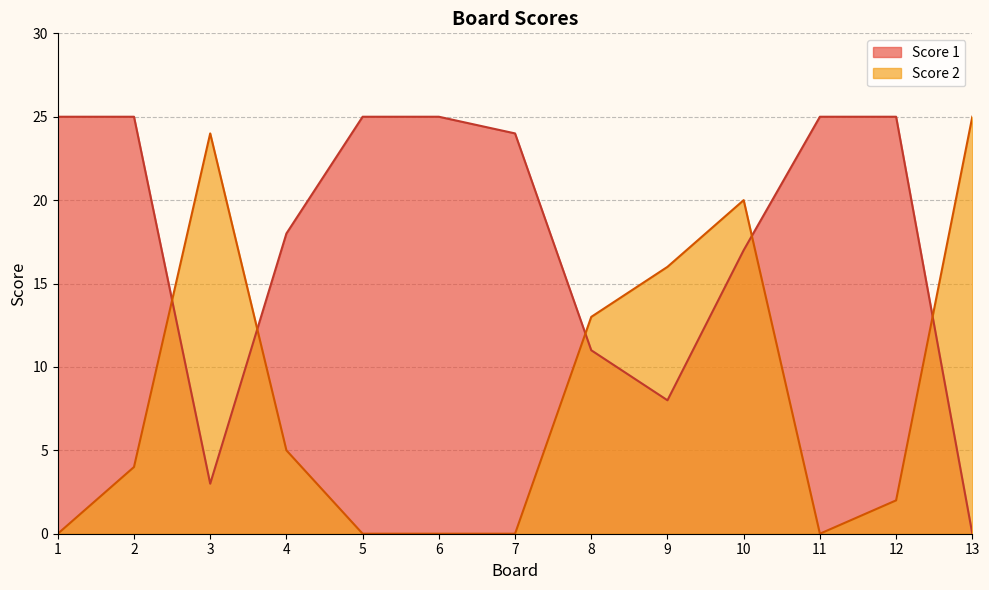

Rank the series at 8 from highest to lowest value.

Score 2, Score 1